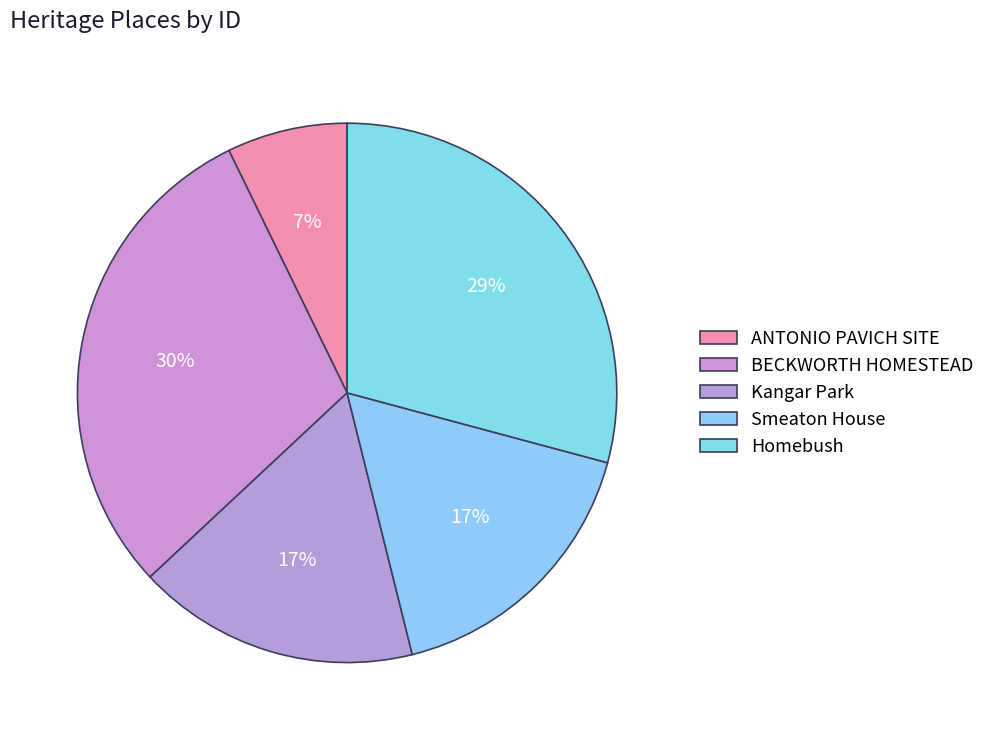

What is the smallest slice in the pie chart?

ANTONIO PAVICH SITE